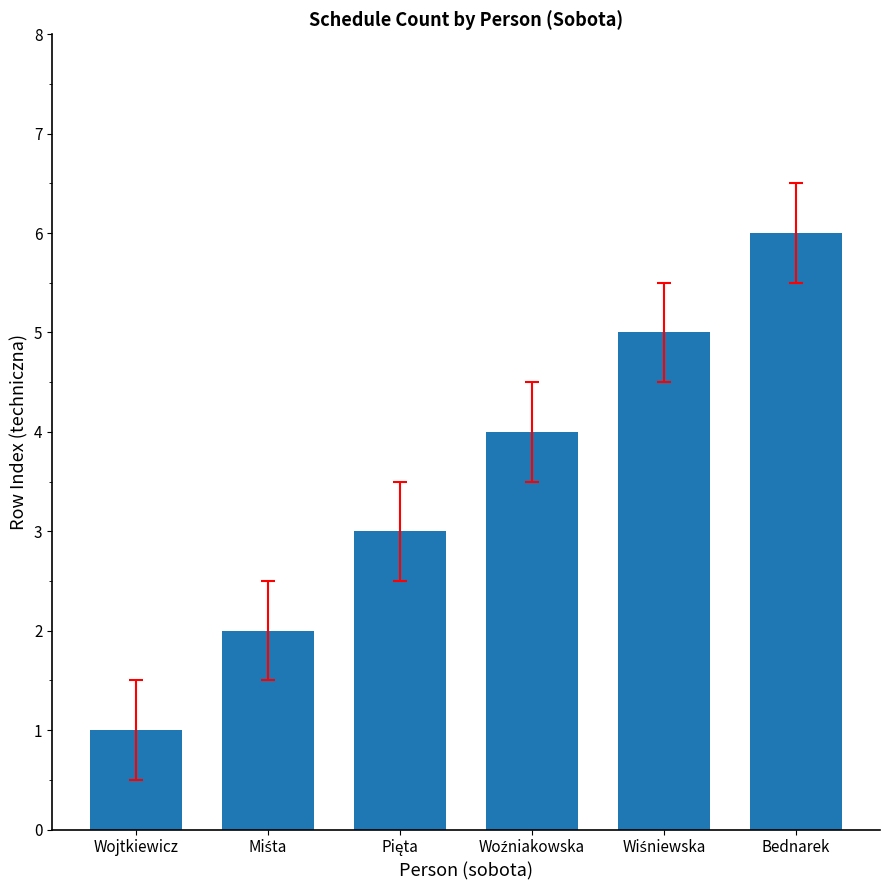

What is the average value?

4